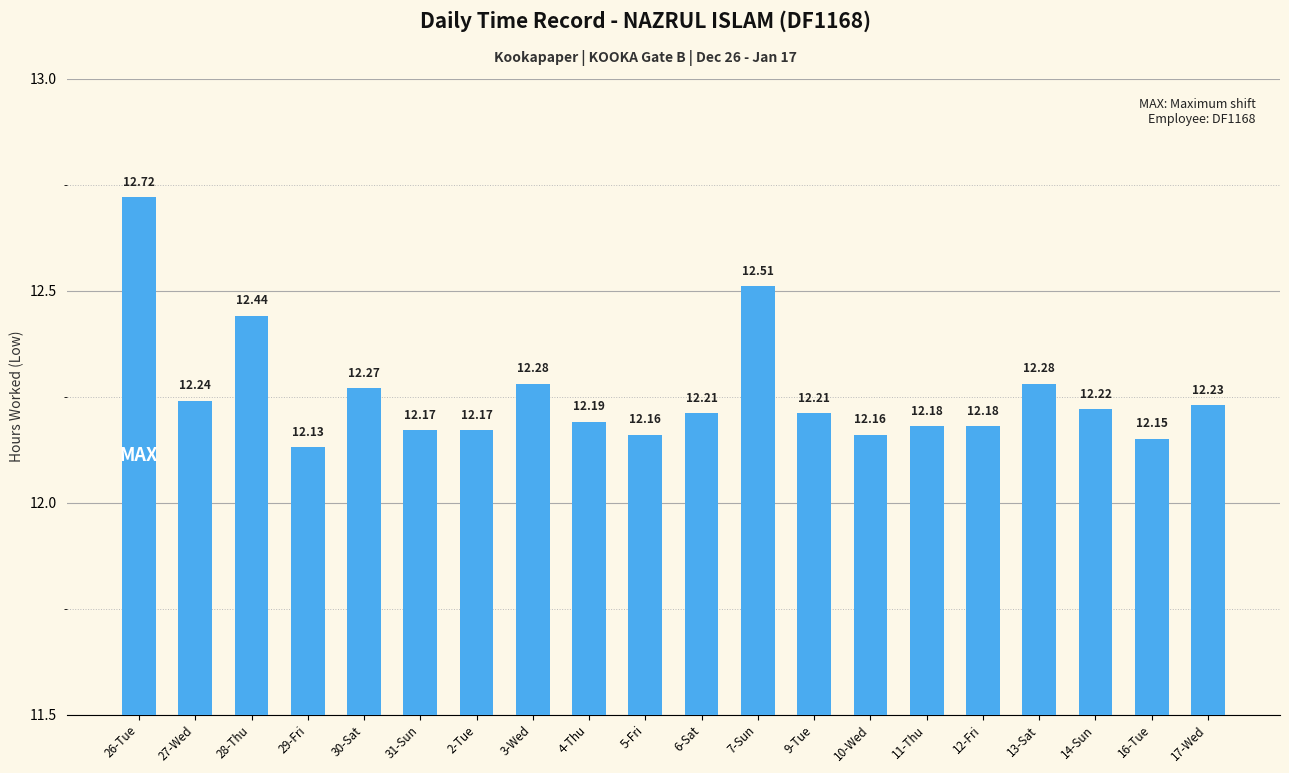

What value does the data have at 14-Sun?

12.2